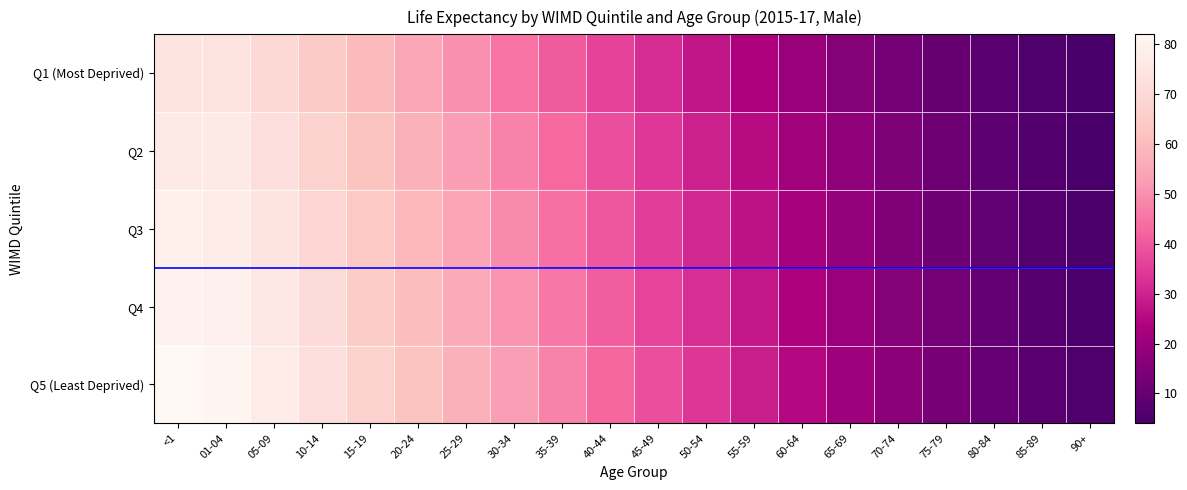

Reading right to left, transcribe all the data shown in this chart.

Q1 (Most Deprived): 90+=4.1	85-89=5.4	80-84=7.5	75-79=9.9	70-74=12.8	65-69=16.0	60-64=19.6	55-59=23.5	50-54=27.6	45-49=31.8	40-44=36.2	35-39=40.7	30-34=45.4	25-29=50.1	20-24=54.9	15-19=59.8	10-14=64.7	05-09=69.7	01-04=73.6	<1=74.3
Q2: 90+=4.6	85-89=6.2	80-84=8.5	75-79=11.2	70-74=14.4	65-69=17.8	60-64=21.5	55-59=25.5	50-54=29.7	45-49=34.0	40-44=38.4	35-39=43.0	30-34=47.8	25-29=52.5	20-24=57.4	15-19=62.3	10-14=67.2	05-09=72.2	01-04=76.2	<1=76.8
Q3: 90+=4.9	85-89=6.6	80-84=9.0	75-79=11.9	70-74=15.2	65-69=18.7	60-64=22.5	55-59=26.6	50-54=30.9	45-49=35.3	40-44=39.8	35-39=44.5	30-34=49.3	25-29=54.1	20-24=59.0	15-19=63.9	10-14=68.8	05-09=73.8	01-04=77.7	<1=78.4
Q4: 90+=5.2	85-89=7.0	80-84=9.6	75-79=12.6	70-74=16.0	65-69=19.7	60-64=23.6	55-59=27.8	50-54=32.1	45-49=36.6	40-44=41.1	35-39=45.9	30-34=50.7	25-29=55.5	20-24=60.4	15-19=65.3	10-14=70.3	05-09=75.3	01-04=79.2	<1=79.9
Q5 (Least Deprived): 90+=5.5	85-89=7.4	80-84=10.1	75-79=13.3	70-74=16.9	65-69=20.7	60-64=24.8	55-59=29.1	50-54=33.6	45-49=38.2	40-44=42.9	35-39=47.7	30-34=52.5	25-29=57.4	20-24=62.3	15-19=67.2	10-14=72.2	05-09=77.1	01-04=81.1	<1=81.8